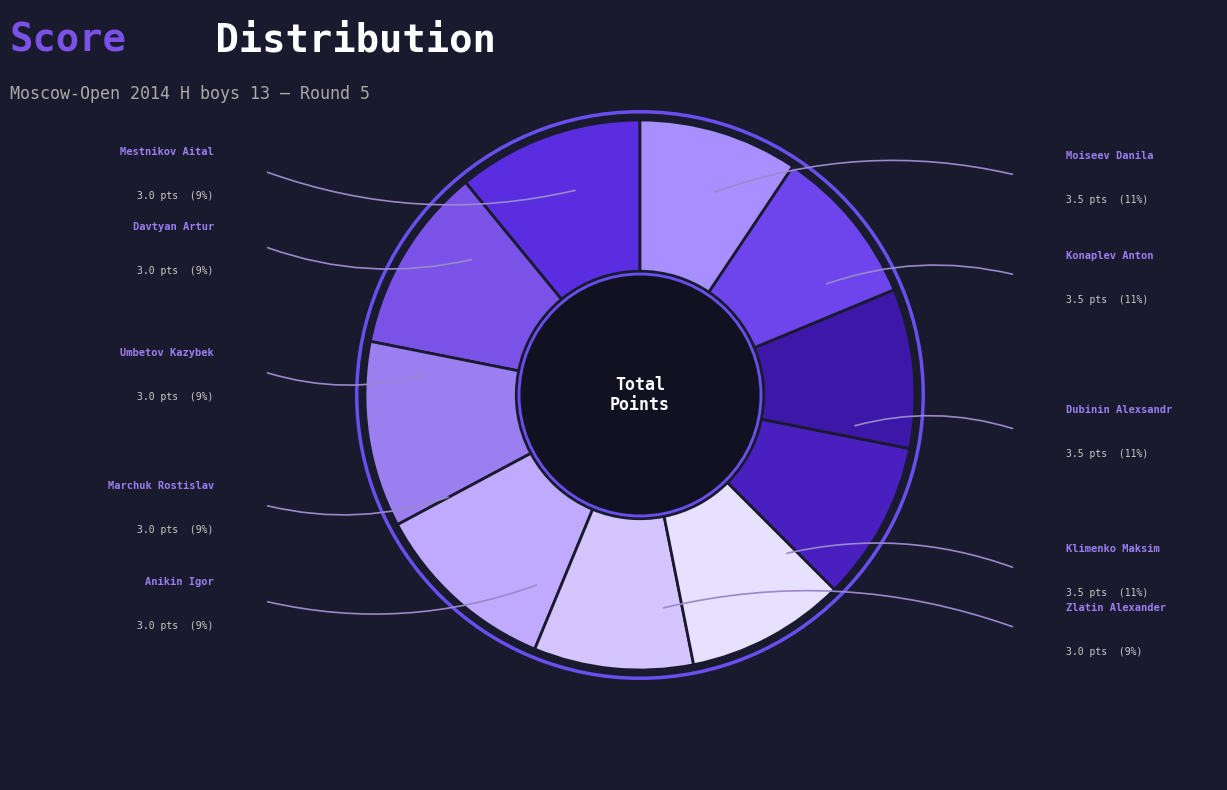

How many segments does this pie chart have?

10